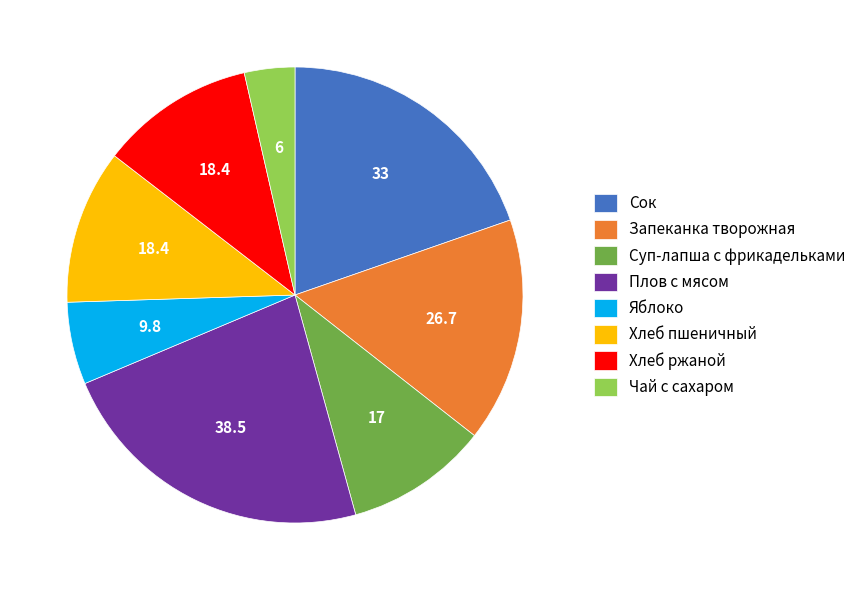

Does any single category account for the majority?

No